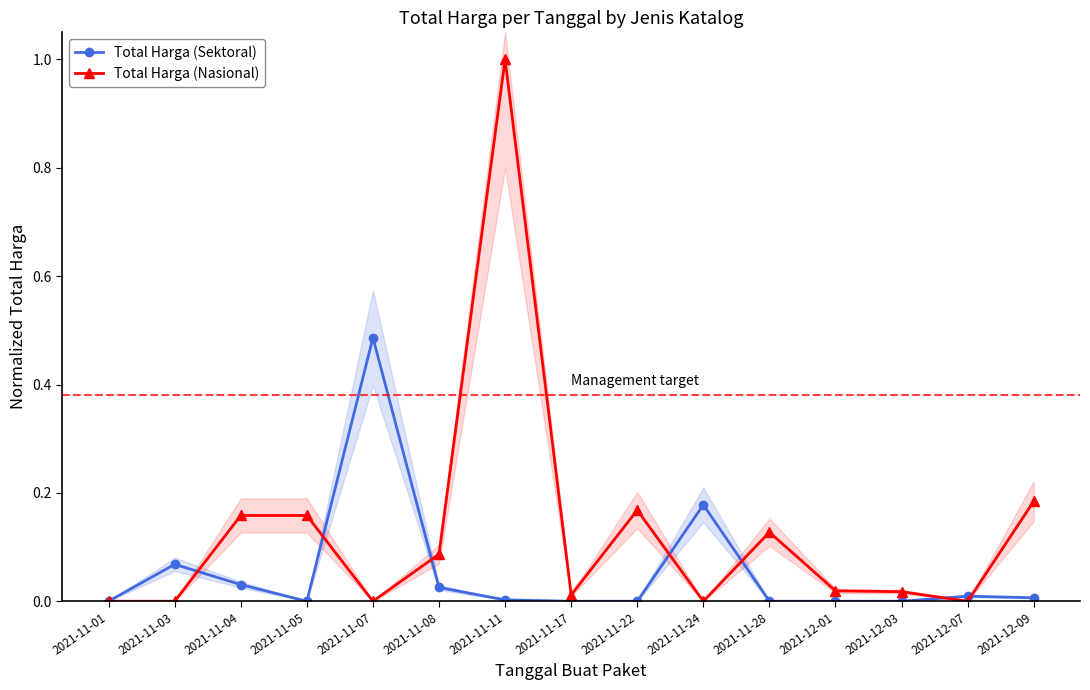

Reading left to right, extract all data points from this chart.

Total Harga (Sektoral): 2021-11-01=0.0	2021-11-03=0.1	2021-11-04=0.0	2021-11-05=0.0	2021-11-07=0.5	2021-11-08=0.0	2021-11-11=0.0	2021-11-17=0.0	2021-11-22=0.0	2021-11-24=0.2	2021-11-28=0.0	2021-12-01=0.0	2021-12-03=0.0	2021-12-07=0.0	2021-12-09=0.0
Total Harga (Nasional): 2021-11-01=0.0	2021-11-03=0.0	2021-11-04=0.2	2021-11-05=0.2	2021-11-07=0.0	2021-11-08=0.1	2021-11-11=1.0	2021-11-17=0.0	2021-11-22=0.2	2021-11-24=0.0	2021-11-28=0.1	2021-12-01=0.0	2021-12-03=0.0	2021-12-07=0.0	2021-12-09=0.2